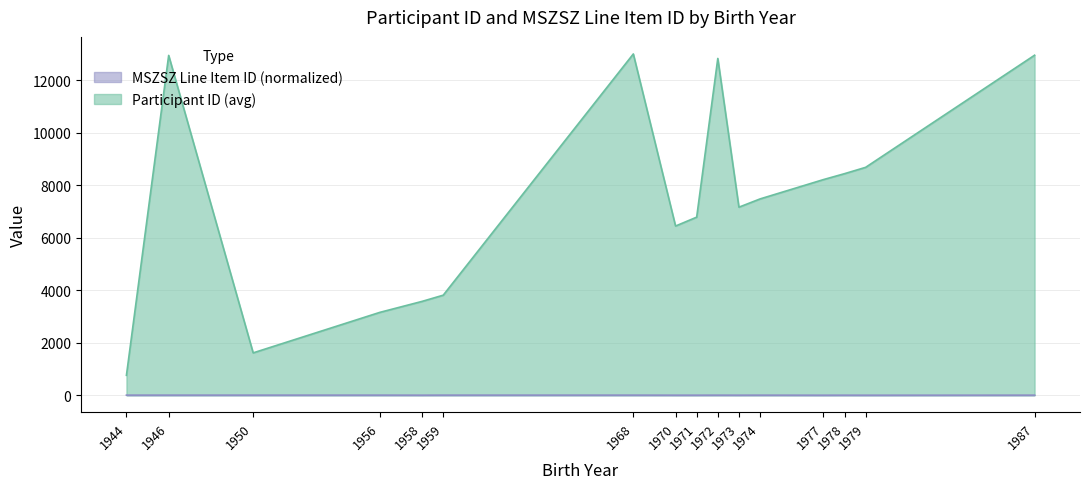

At which category does MSZSZ Line Item ID reach its first local peak?

1972